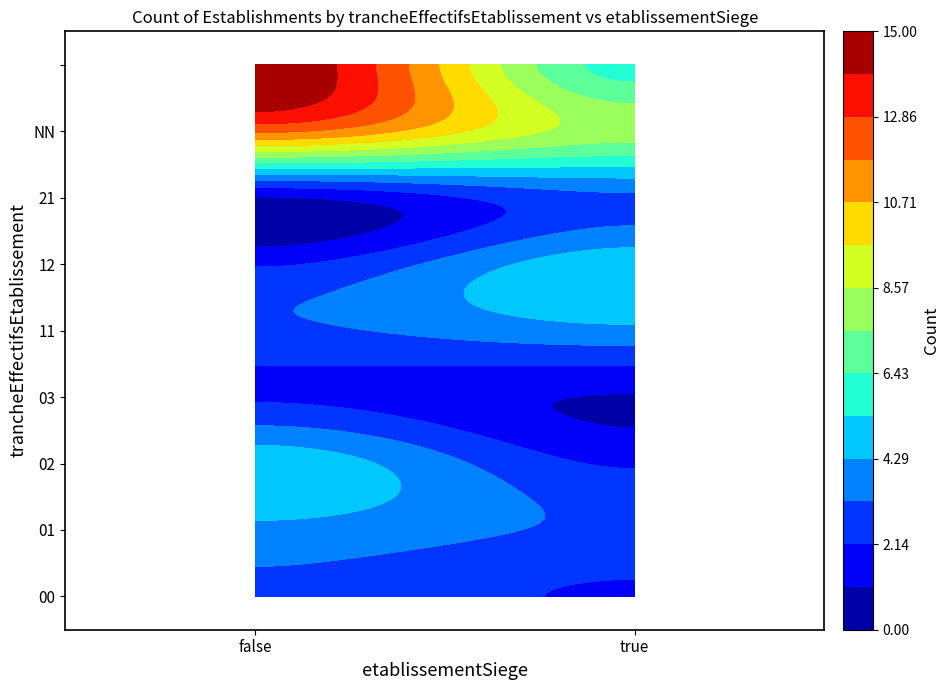

What is the maximum value shown in the chart?

15